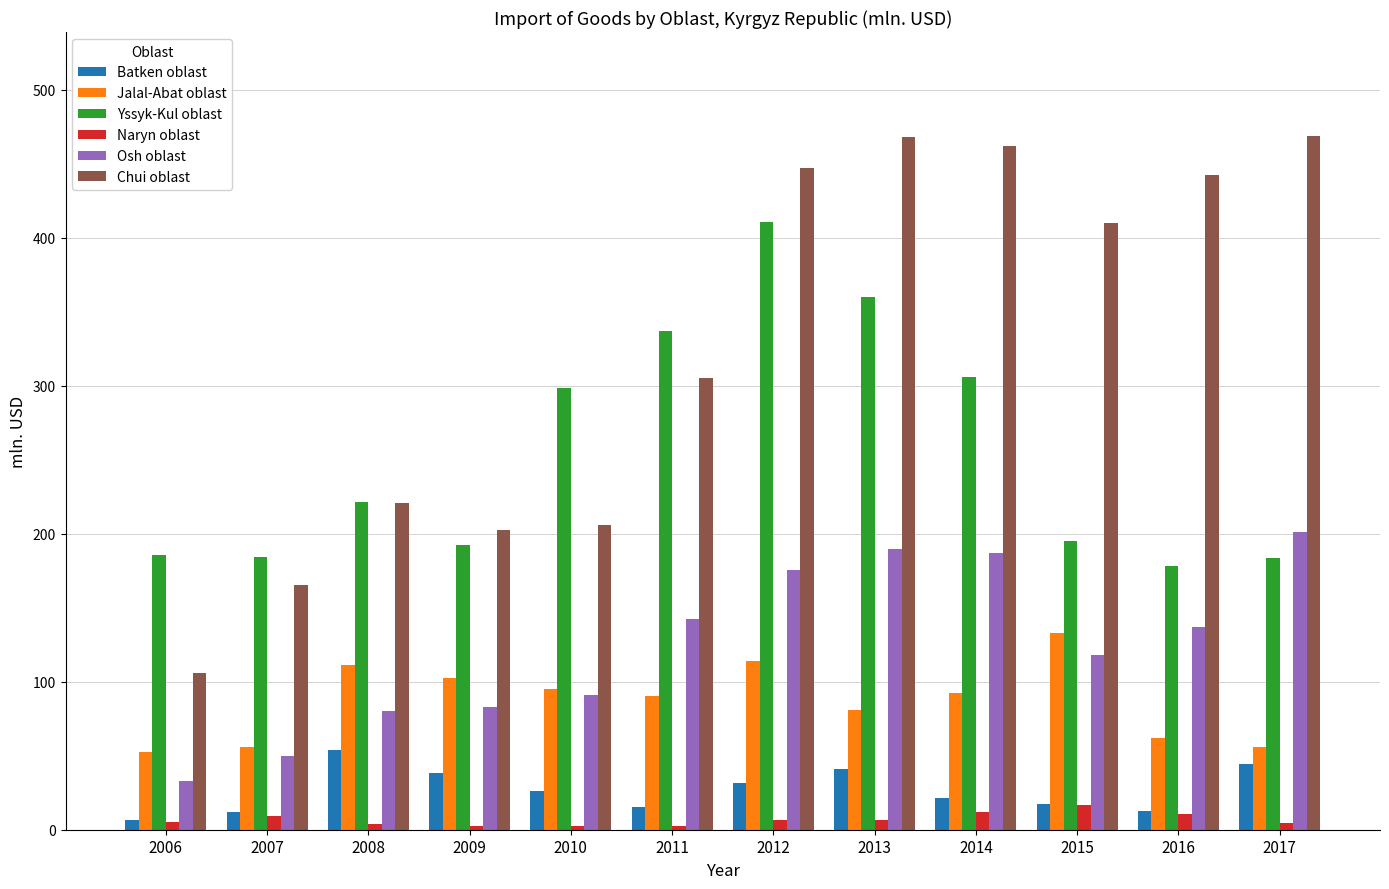

What is the maximum value for Jalal-Abat oblast?

132.8